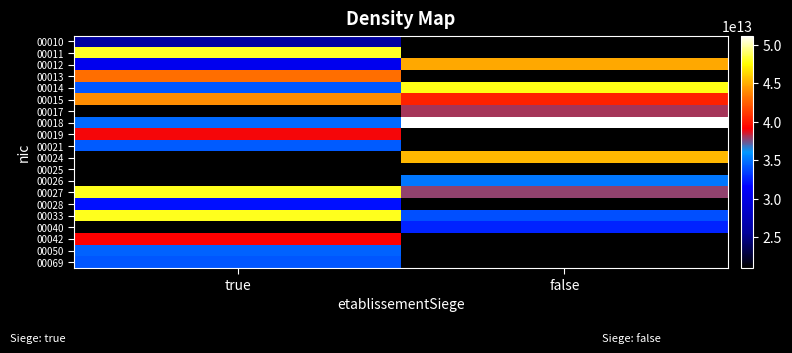

What is the difference between the maximum and minimum values in the 00012 series?

14217798300000.0